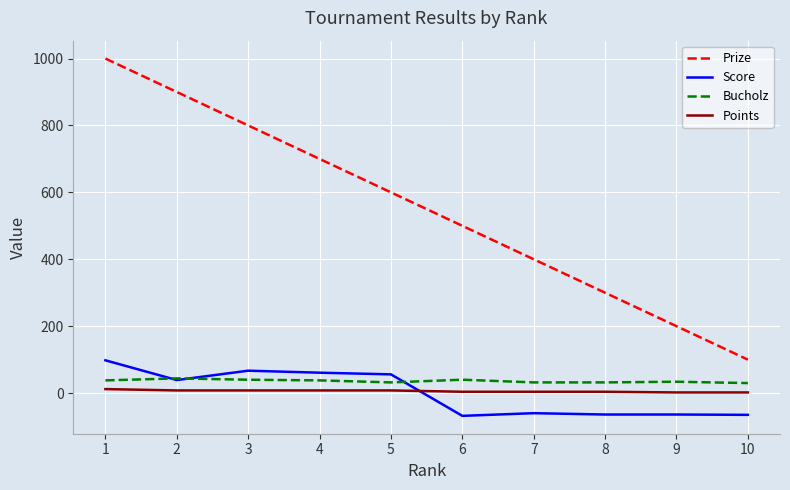

True or false: Score has more than 1 interior local peaks.

True